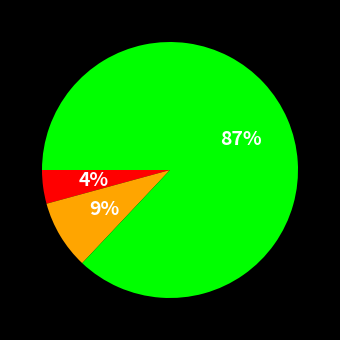

To the nearest percent, what is the average slice percentage?

33%